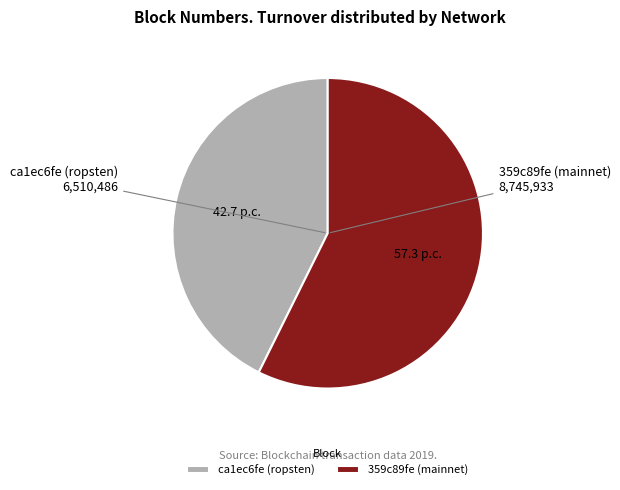

Approximately how many times larger is the value at 359c89fe (mainnet) compared to ca1ec6fe (ropsten)?

1.3